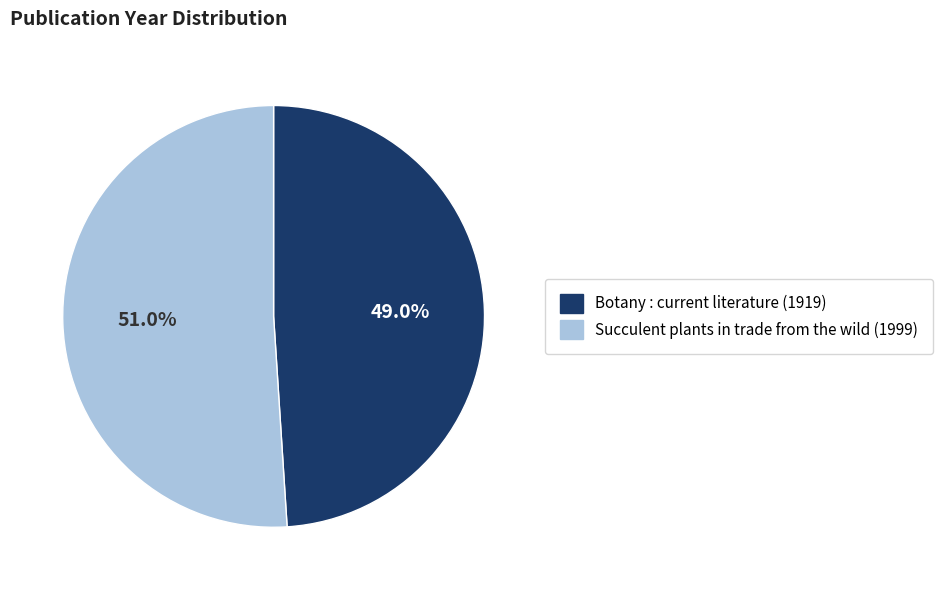

What percentage do Botany : current literature (1919) and Succulent plants in trade from the wild (1999) together represent?

100.0%